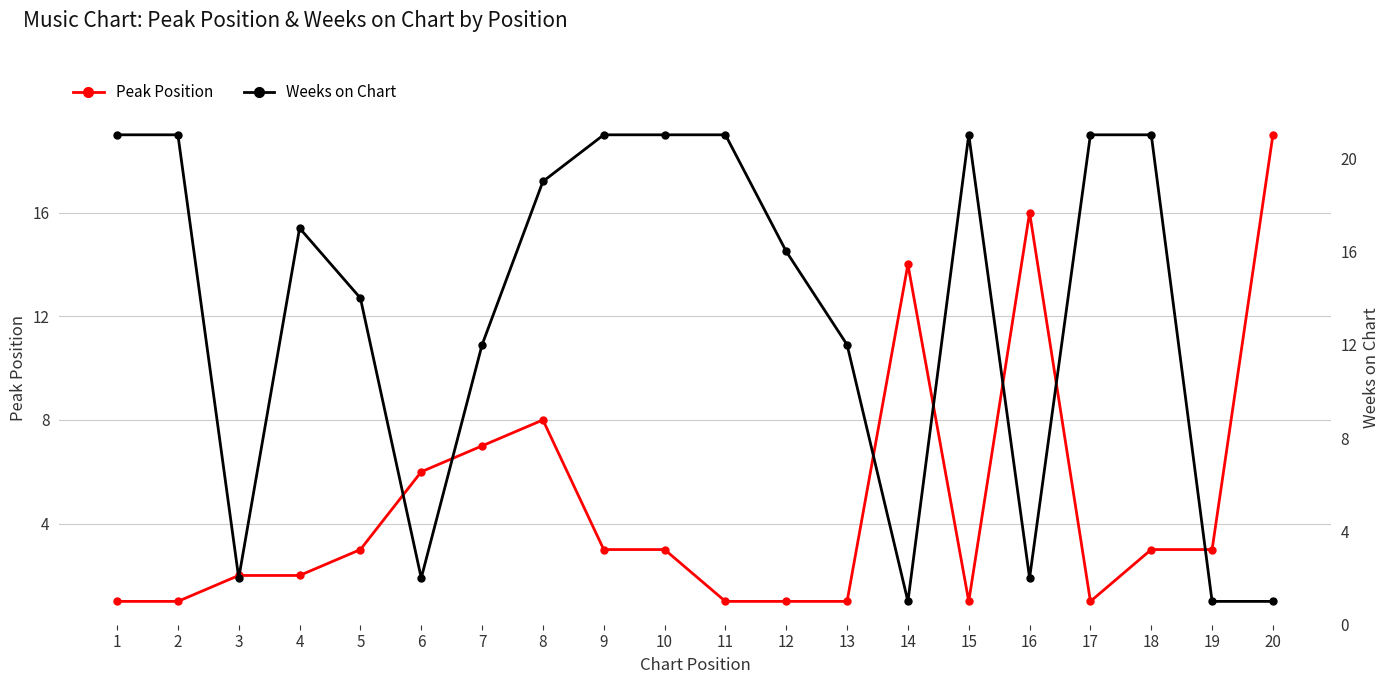

Which series ends up on top after the final intersection of Weeks on Chart and Peak Position?

Peak Position